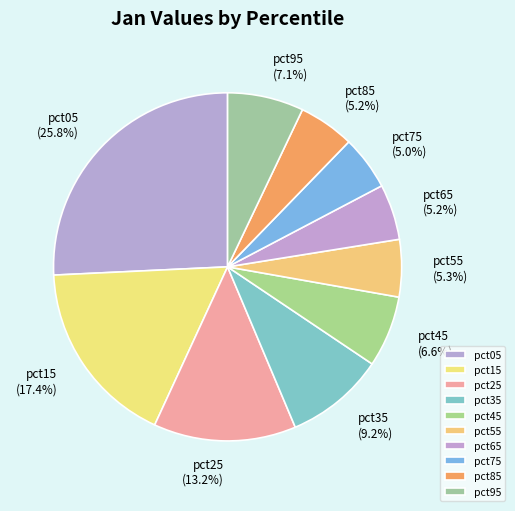

True or false: pct45 accounts for 7% of the total.

True